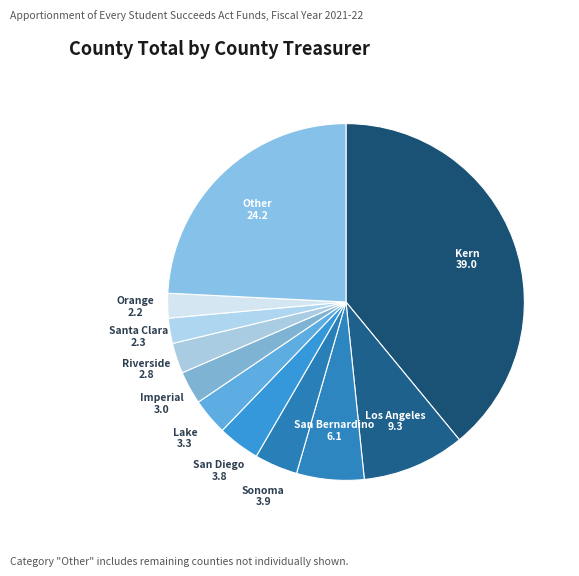

What is the largest slice in the pie chart?

Kern